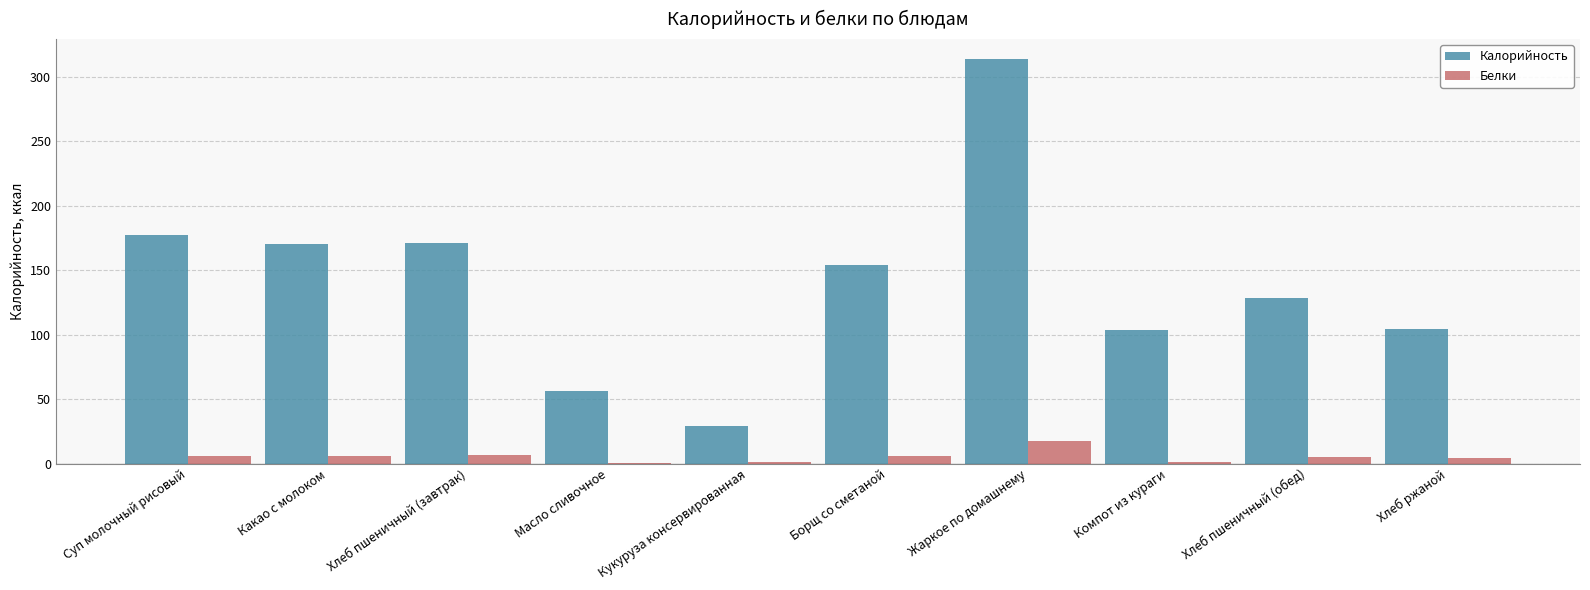

Is the value of Калорийность at Компот из кураги greater than the value of Белки at Борщ со сметаной?

Yes